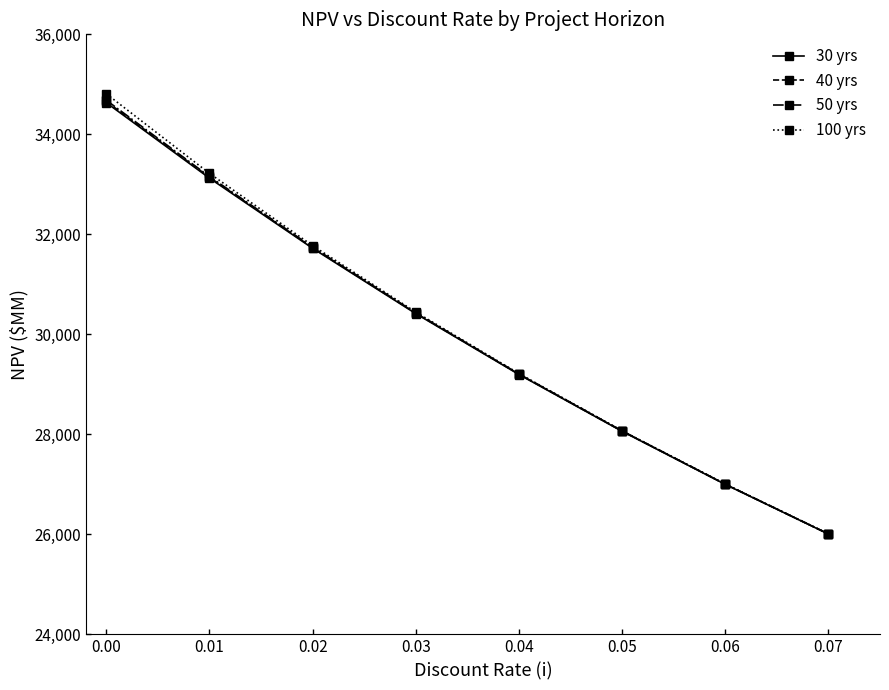

Between 0.01 and 0.06, which series saw the biggest shift?

100 yrs